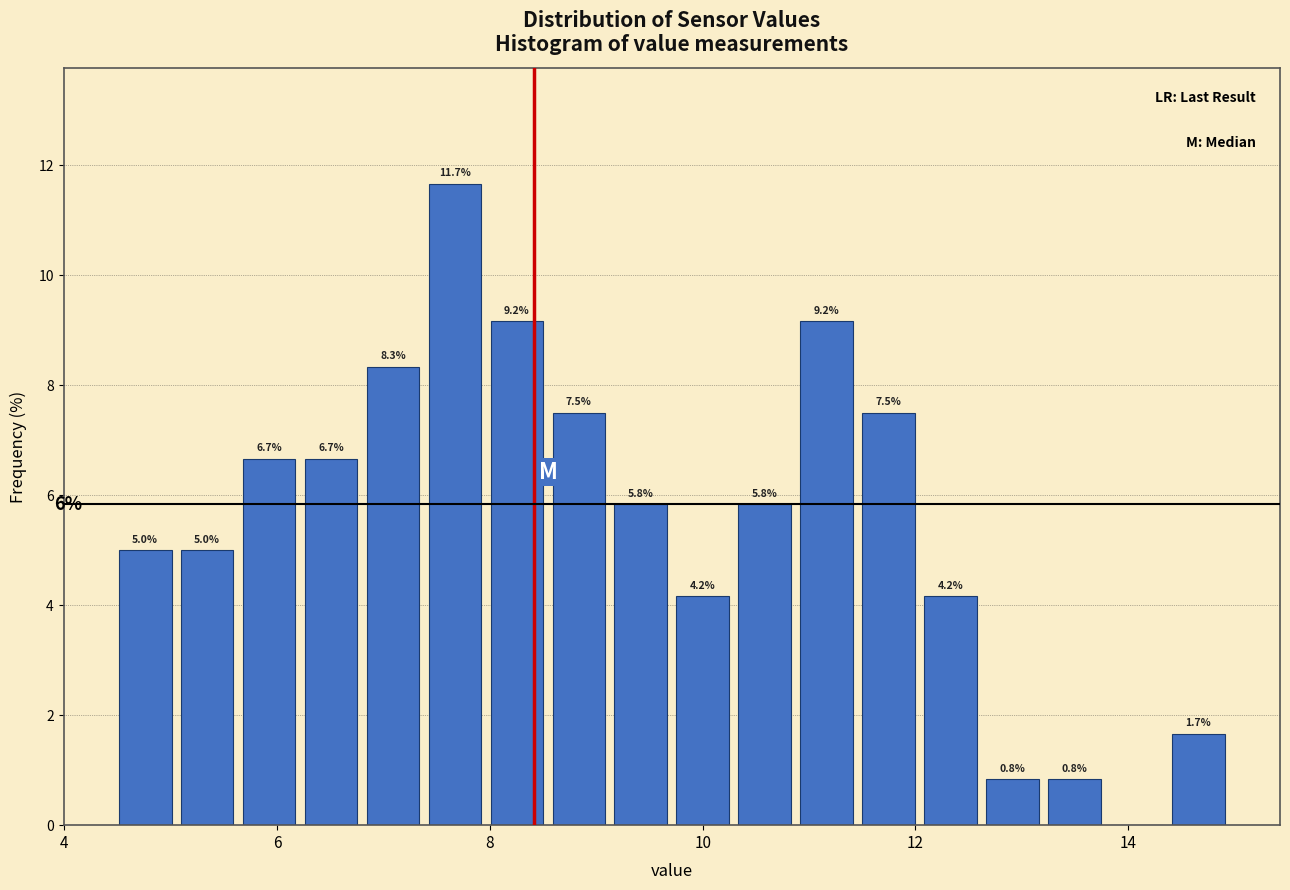

Read against the x-axis, roughly where is the centre of the tallest bar?

7.6